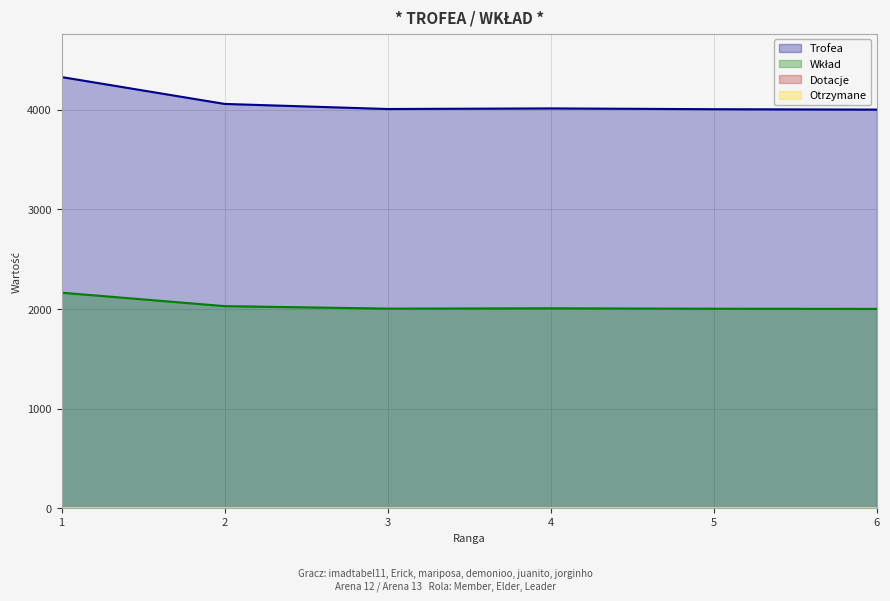

Where is the first local maximum for Wkład?

4